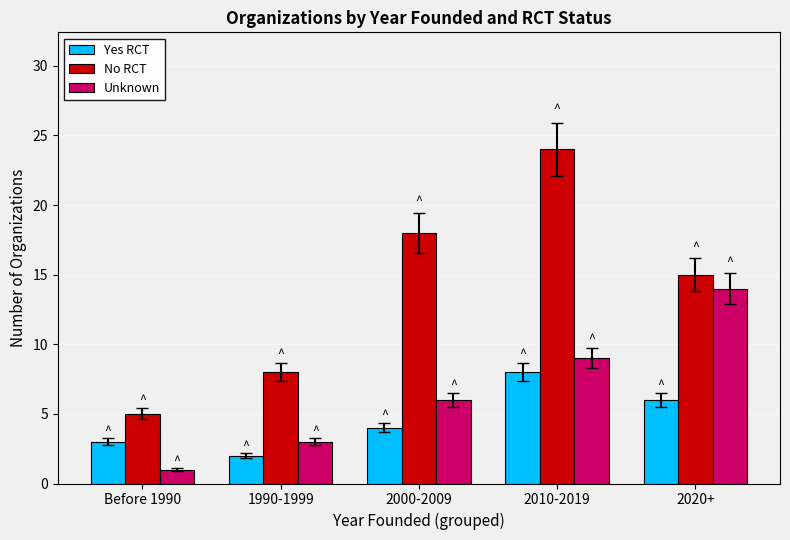

Which series changed the most between Before 1990 and 2000-2009?

No RCT